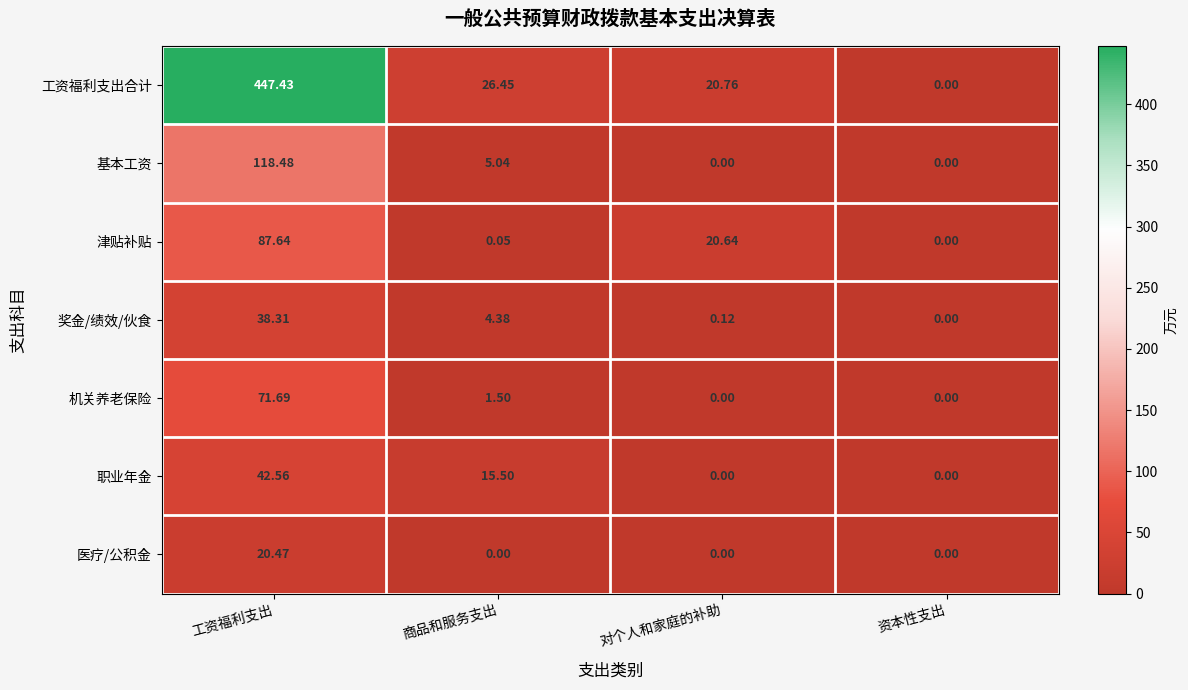

Count the number of categories in the chart.

4